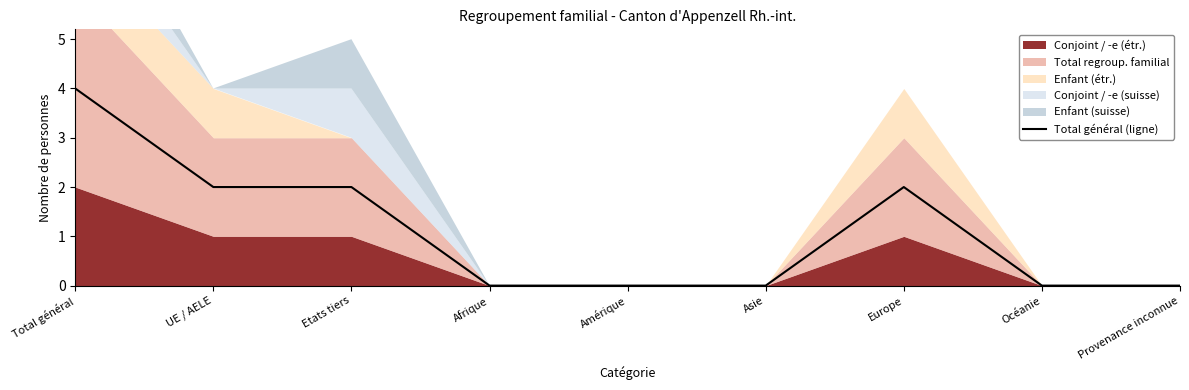

Which category has the highest value across all series?

Total général